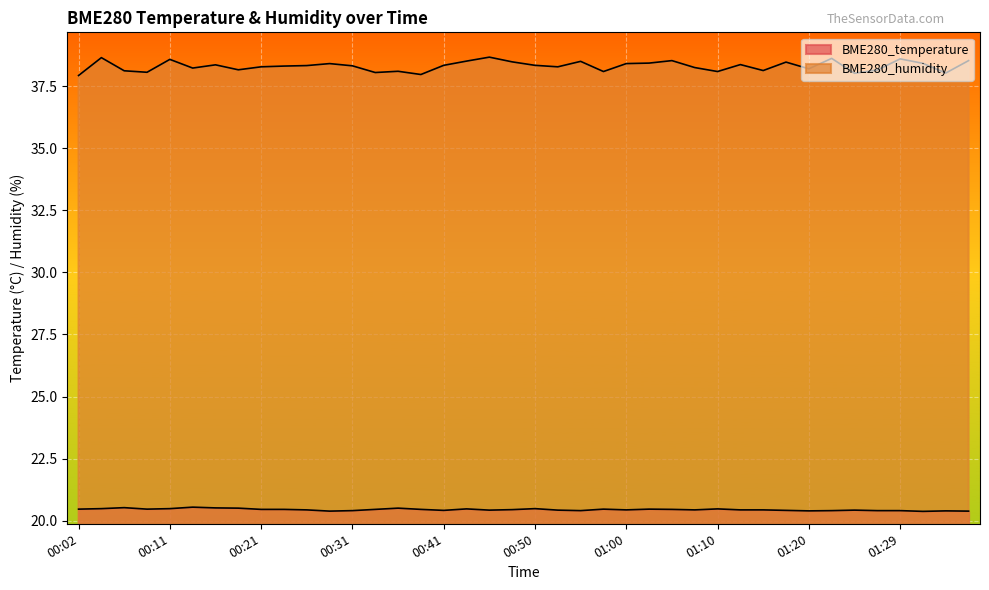

Is it true that BME280_temperature equals 35.4 at 00:53?

False